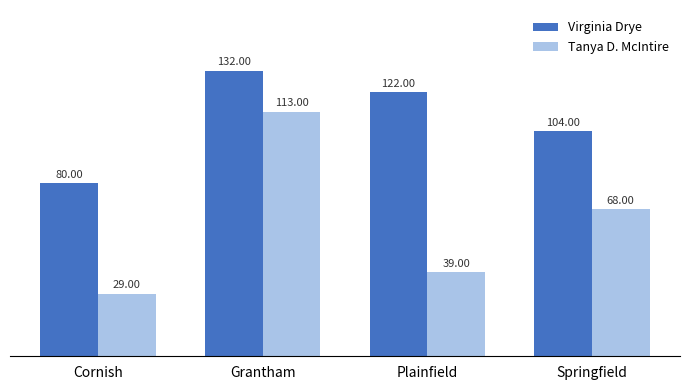

What is the difference between the second highest and minimum values in the Virginia Drye series?

42